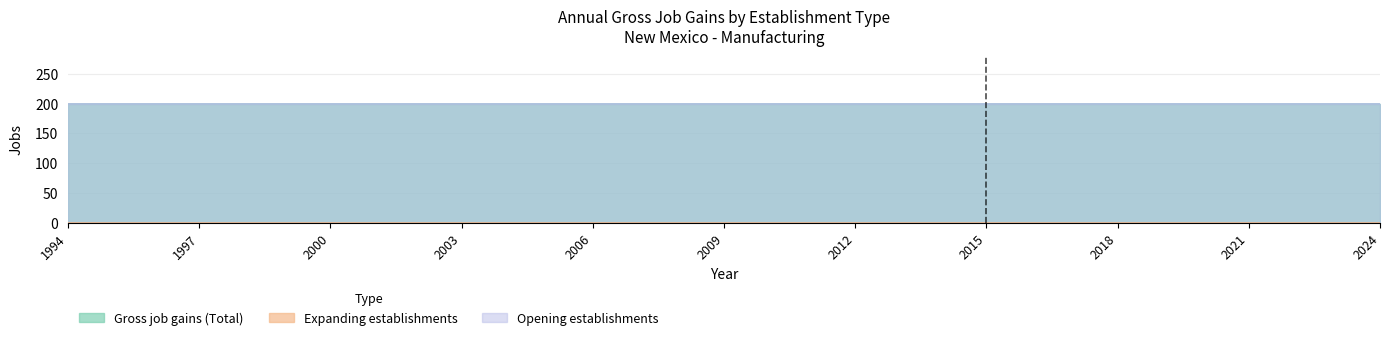

Reading left to right, what are all the values shown in this chart?

Gross job gains (Total): 200	200	200	200	200	200	200	200	200	200	200	200	200	200	200	200	200	200	200	200	200	200	200	200	200	200	200	200	200	200	200
Expanding establishments: 0	0	0	0	0	0	0	0	0	0	0	0	0	0	0	0	0	0	0	0	0	0	0	0	0	0	0	0	0	0	0
Opening establishments: 200	200	200	200	200	200	200	200	200	200	200	200	200	200	200	200	200	200	200	200	200	200	200	200	200	200	200	200	200	200	200